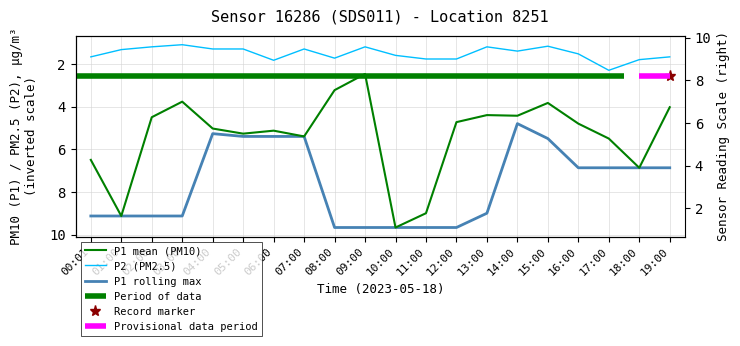

What position from the right is 10:00?

10